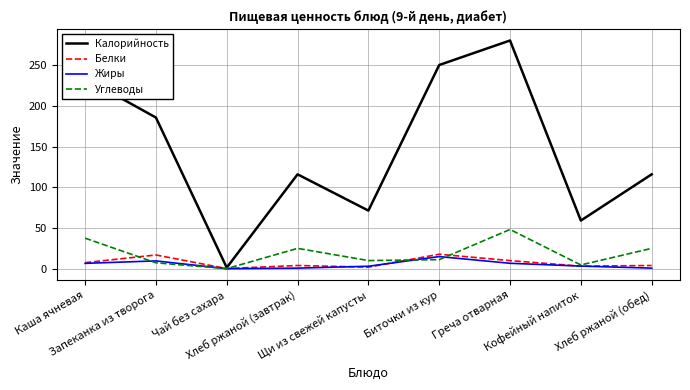

The Калорийность series shows 71.4 at Щи из свежей капусты. True or false?

True